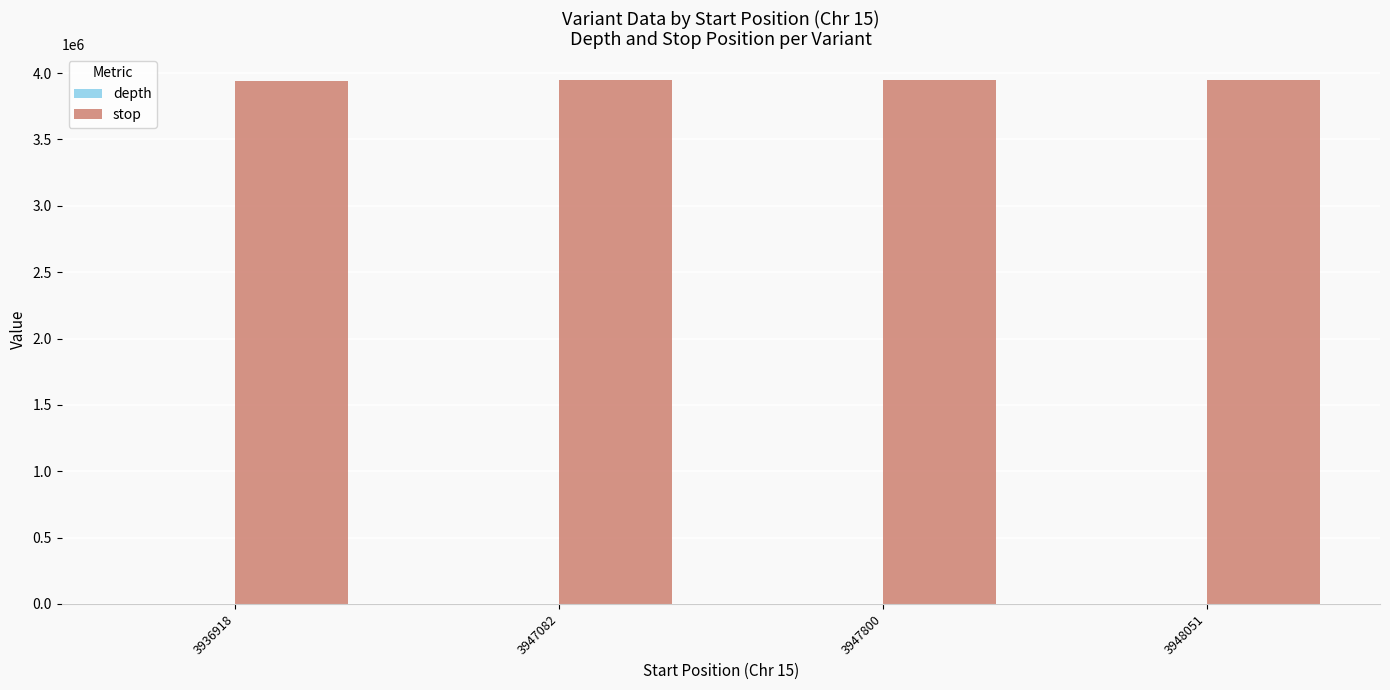

What is the highest value of the stop series?

3948052